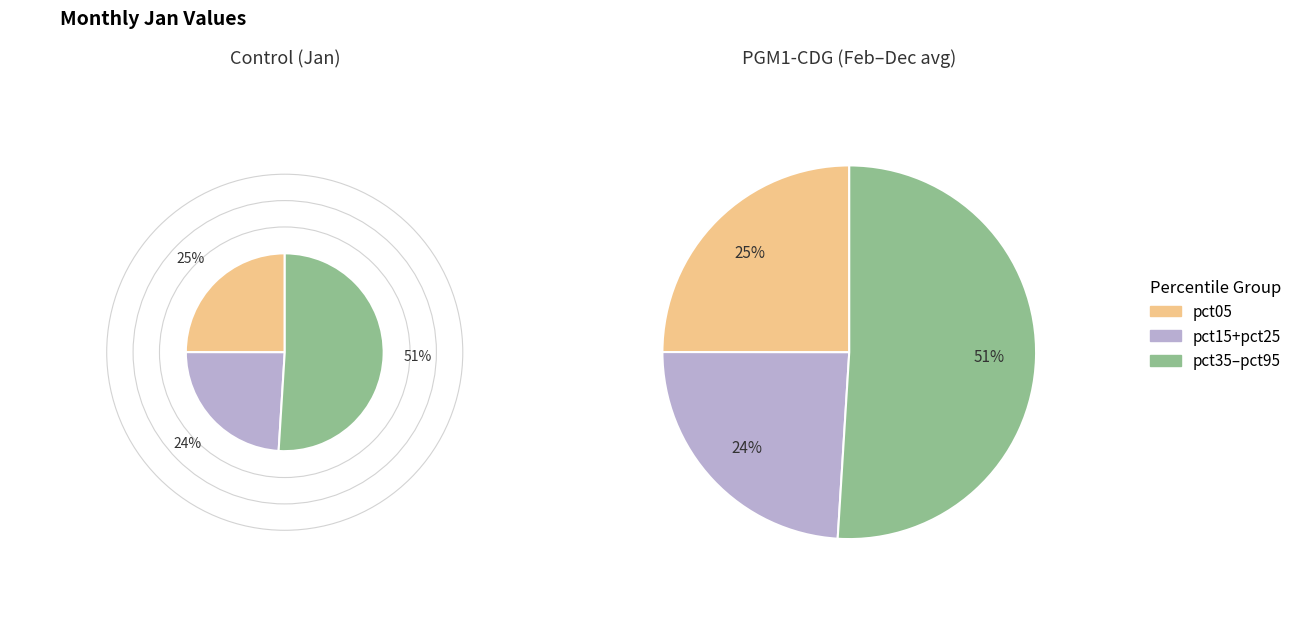

Which has a higher value, pct25 or pct65?

pct25